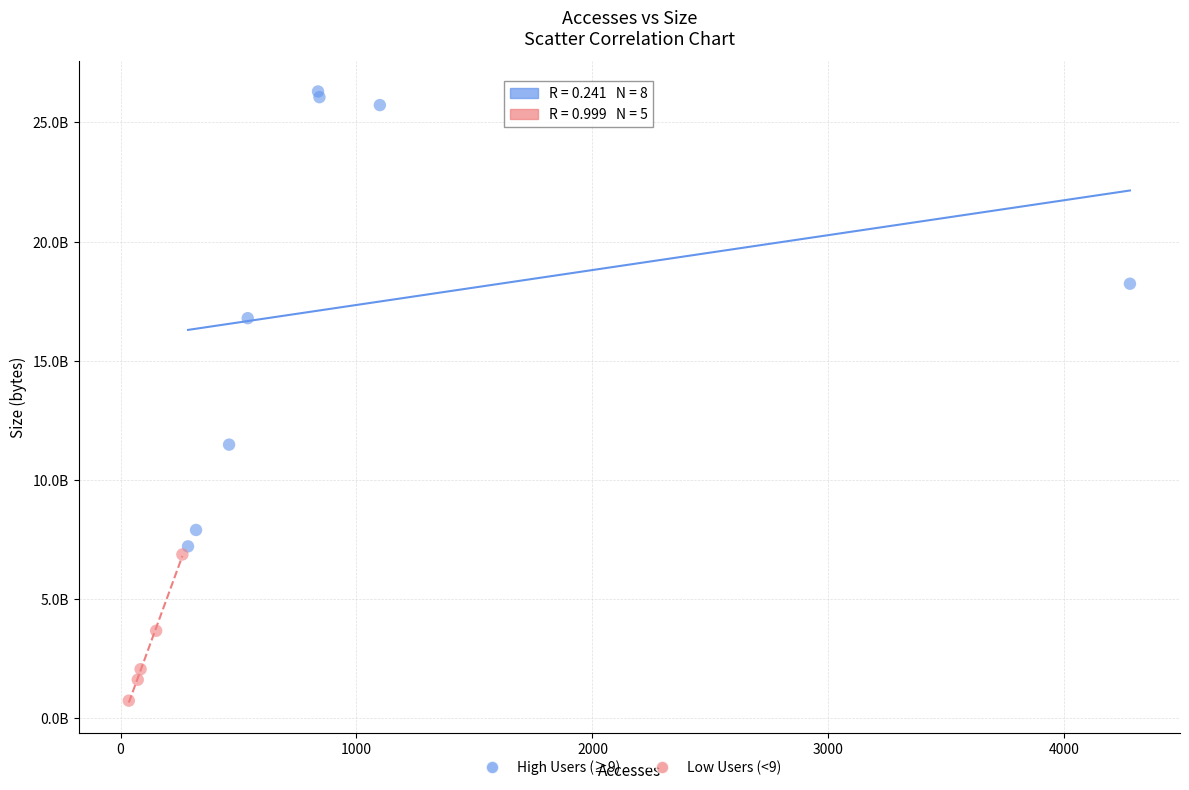

Which series reaches the maximum Y coordinate?

High Users (≥9)